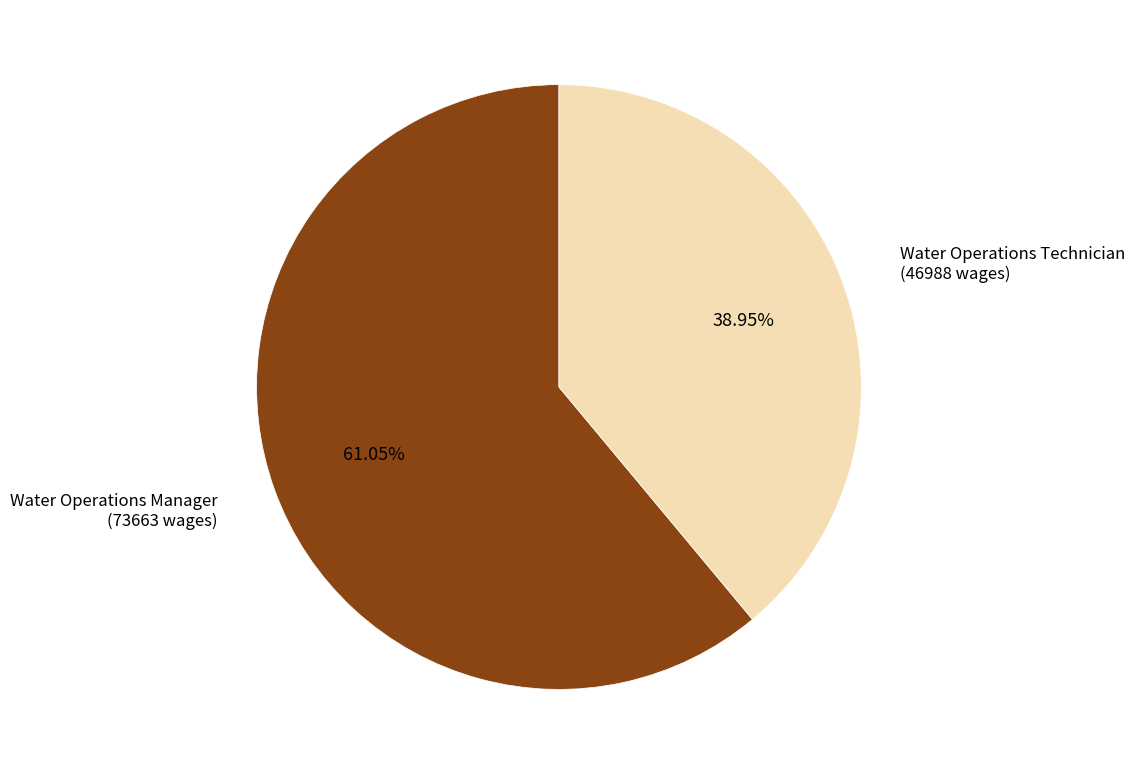

Rank the categories by value from lowest to highest.

Water Operations Technician, Water Operations Manager